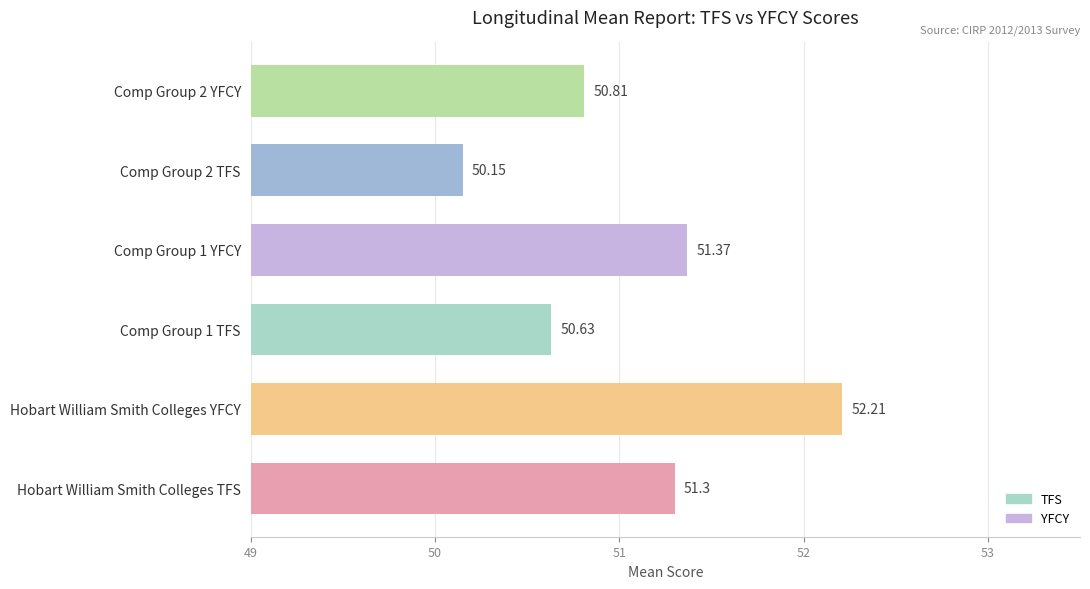

At which category does the chart reach its peak across all series?

Hobart William Smith Colleges YFCY